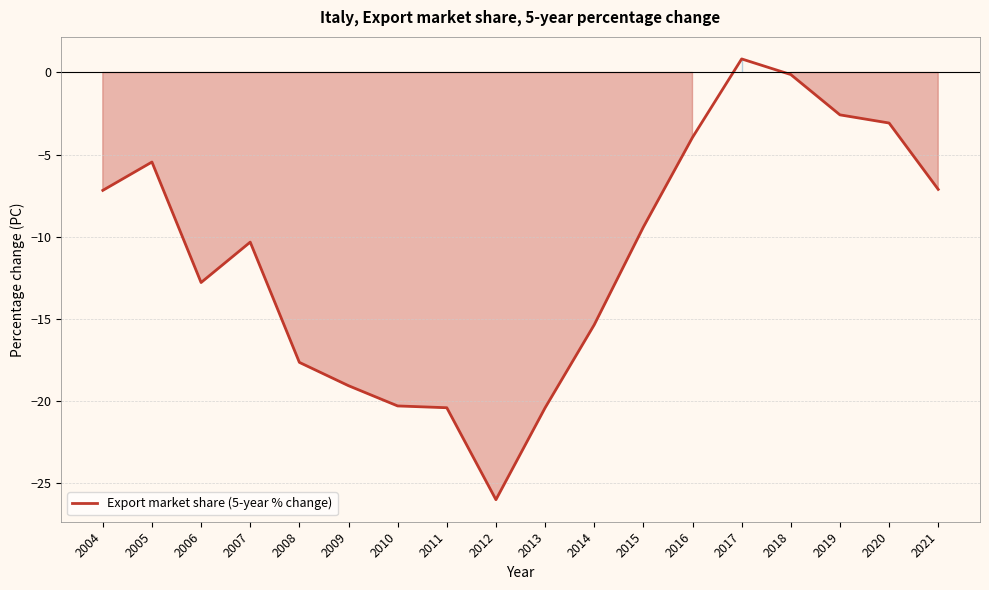

At which label does the data first exceed -9?

2004